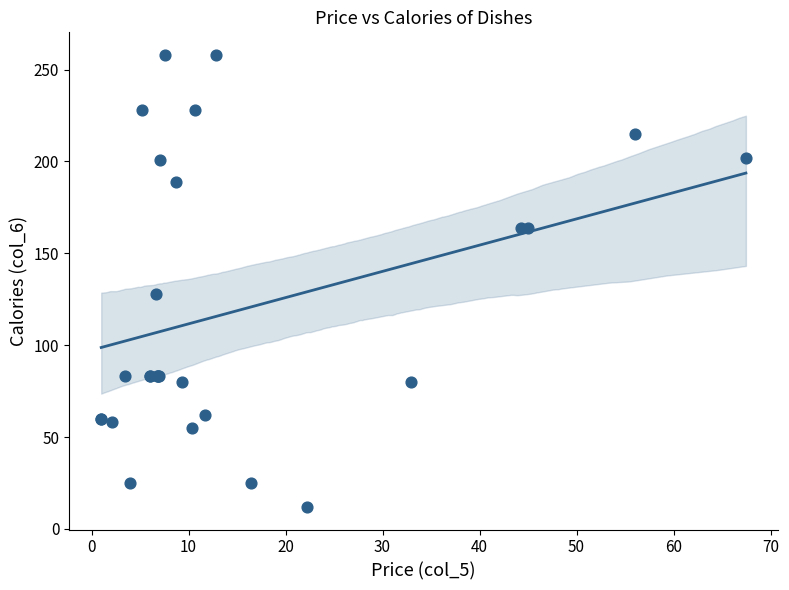

What Y value in the scatter plot is closest to 135?

128